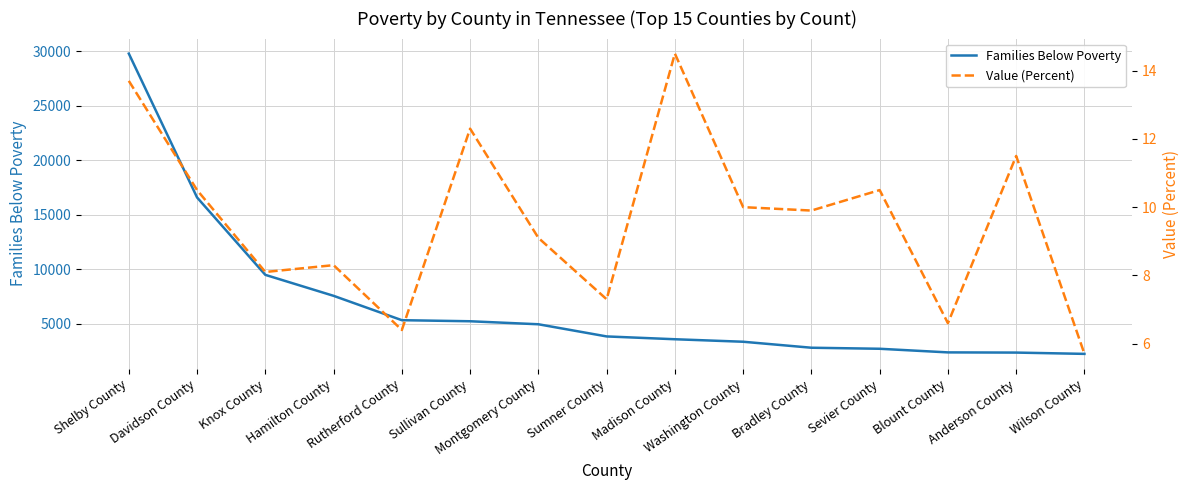

What is the total value across all series at Montgomery County?

4968.1